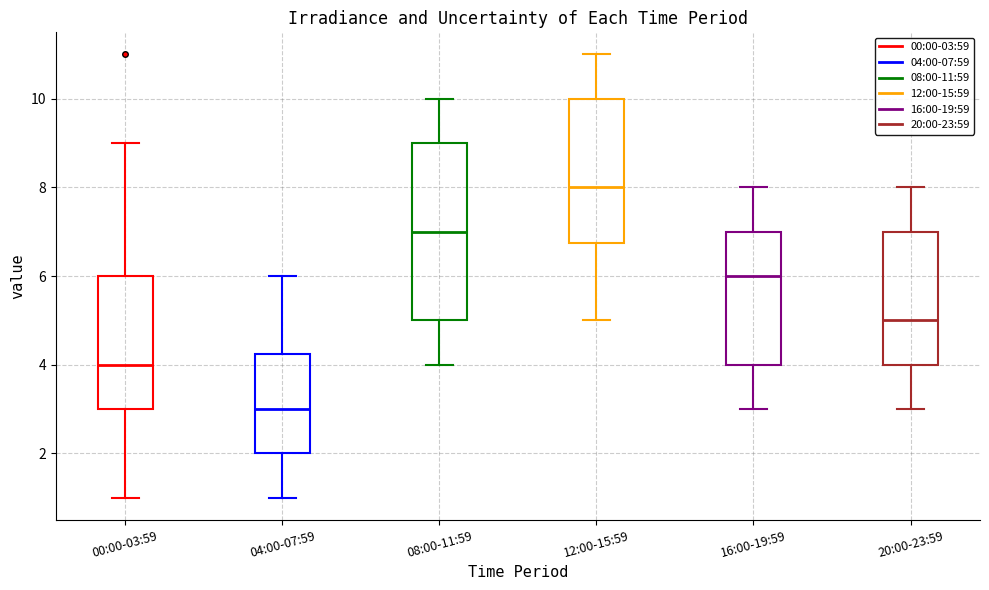

Reading left to right, transcribe this box plot: for each box, give where its median line is, the range the box spans, and where its two whiskers end, as read against the y-axis. The values are not printed on the chart, so give them approximately, as read against the axis.

00:00-03:59: median 4.0, box 3.0 to 6.0, whiskers 1.0 to 9.0
04:00-07:59: median 3.0, box 2.0 to 4.2, whiskers 1.0 to 6.0
08:00-11:59: median 7.0, box 5.0 to 9.0, whiskers 4.0 to 10.0
12:00-15:59: median 8.0, box 6.8 to 10.0, whiskers 5.0 to 11.0
16:00-19:59: median 6.0, box 4.0 to 7.0, whiskers 3.0 to 8.0
20:00-23:59: median 5.0, box 4.0 to 7.0, whiskers 3.0 to 8.0